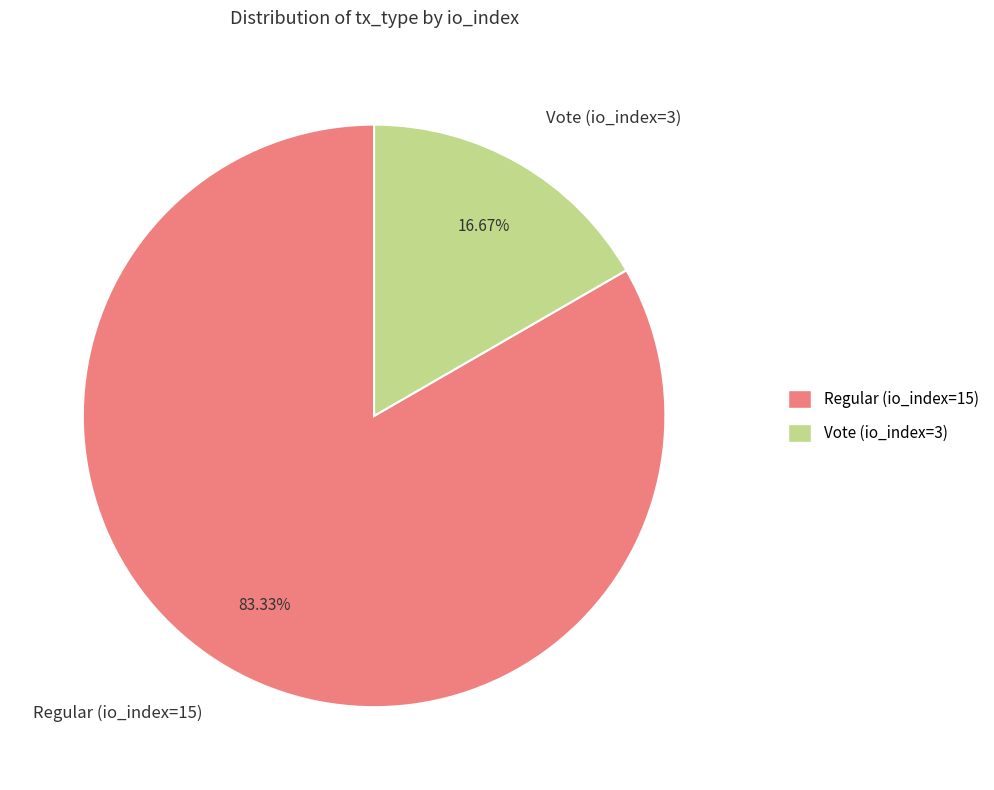

Rank the categories by value from highest to lowest.

Regular (io_index=15), Vote (io_index=3)